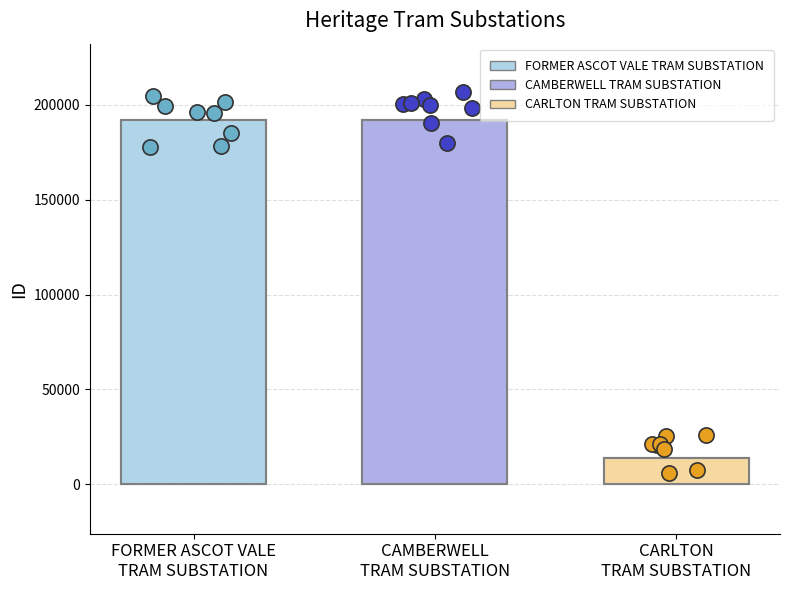

Between FORMER ASCOT VALE
TRAM SUBSTATION and CARLTON
TRAM SUBSTATION, which is larger?

FORMER ASCOT VALE
TRAM SUBSTATION